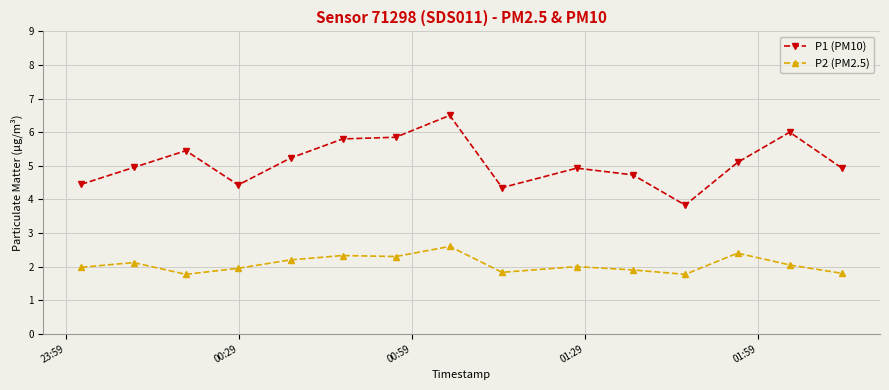

True or false: P1 (PM10) and P2 (PM2.5) cross at least once.

False